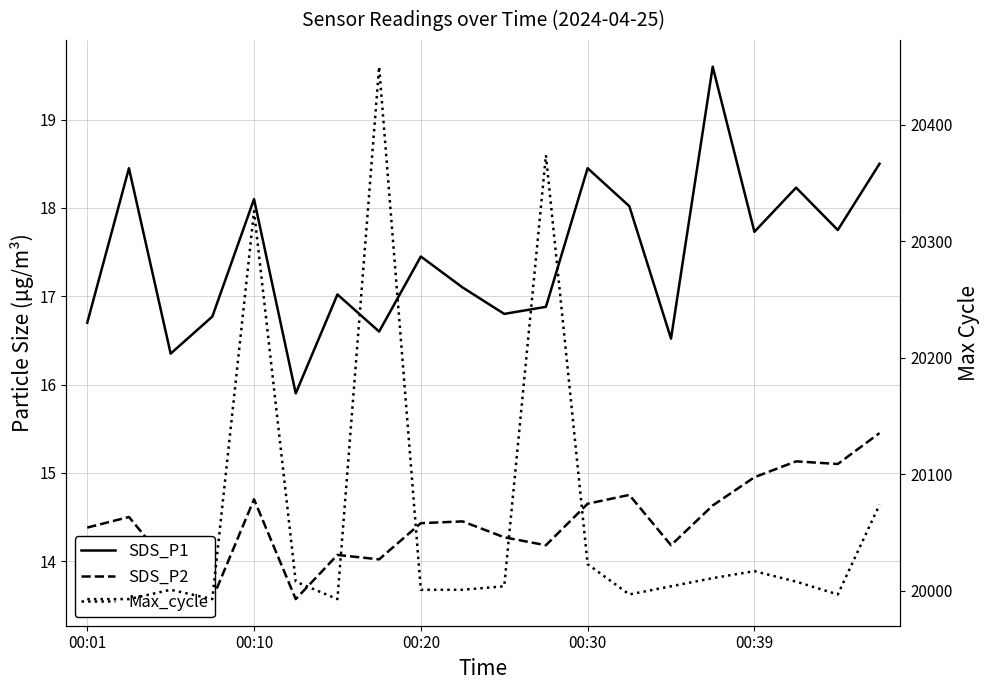

Is this an area chart (filled region under the line)?

No